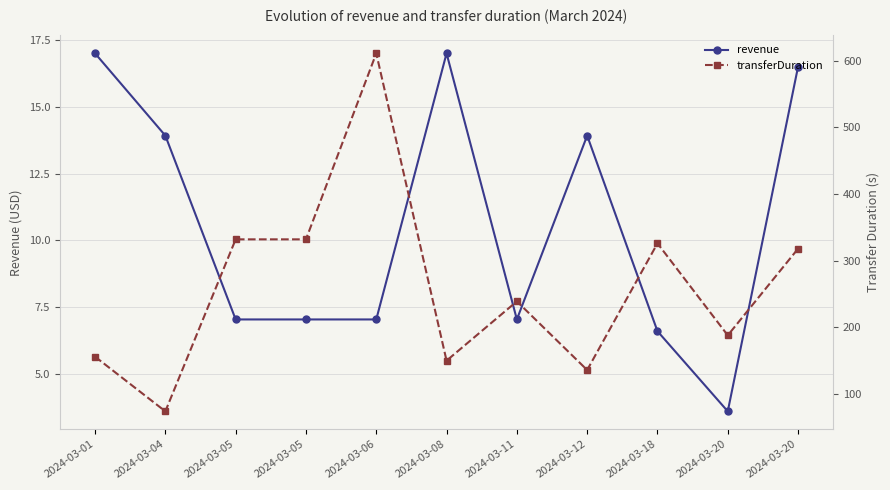

What is the smallest value displayed?

3.6